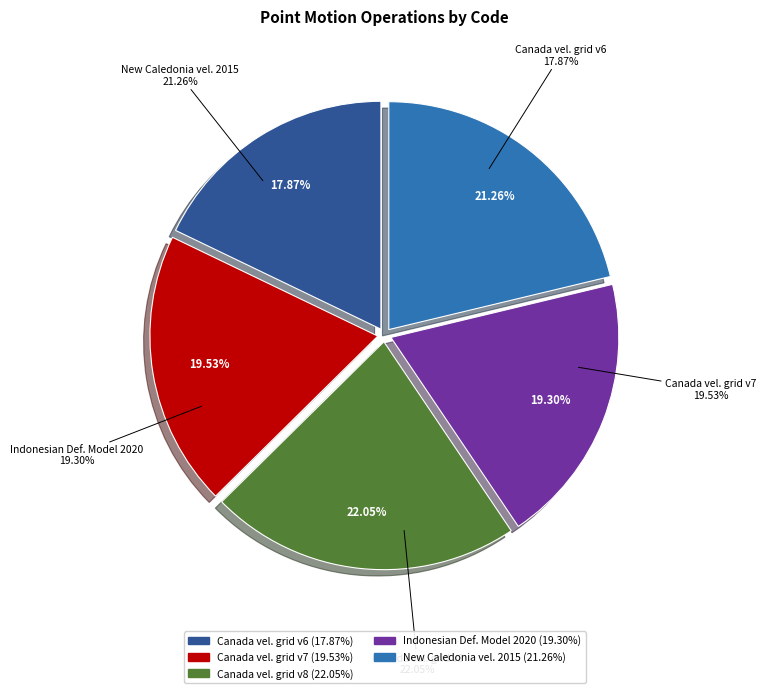

To the nearest percent, what portion does Canada velocity grid v8 represent?

22%